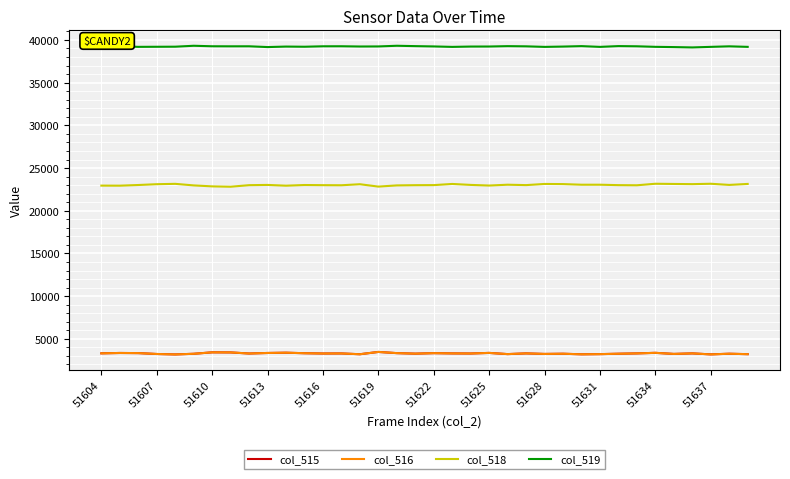

True or false: col_519 and col_516 intersect in this chart.

False